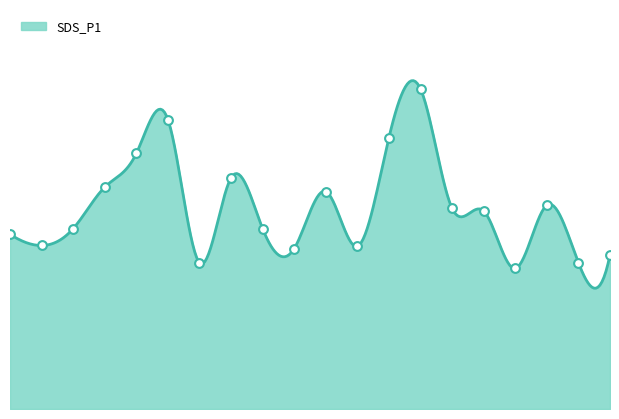

What is the change in value from 13:28 to 14:04?

-10.2